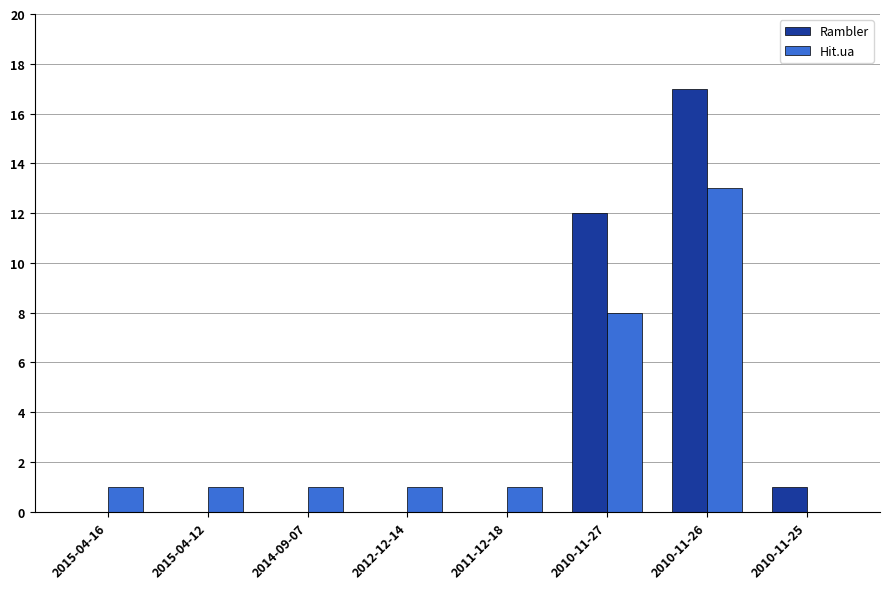

At which category is the sum across all series the highest?

2010-11-26